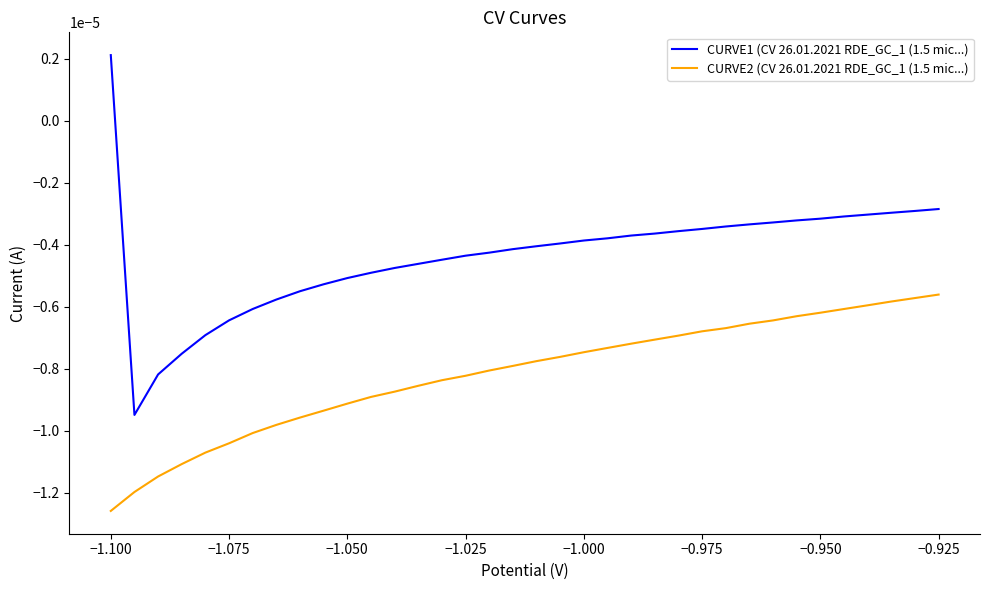

True or false: CURVE2 (CV 26.01.2021 RDE_GC_1 (1.5 mic...) and CURVE1 (CV 26.01.2021 RDE_GC_1 (1.5 mic...) cross at least once.

False